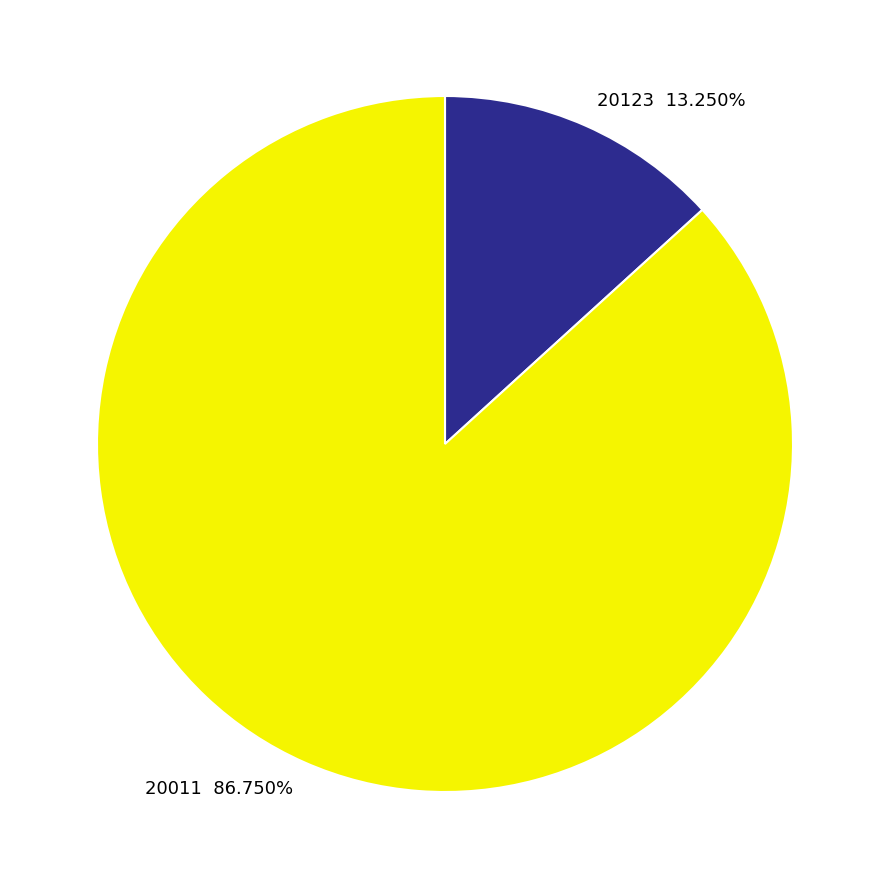

What is the smallest slice in the pie chart?

20123